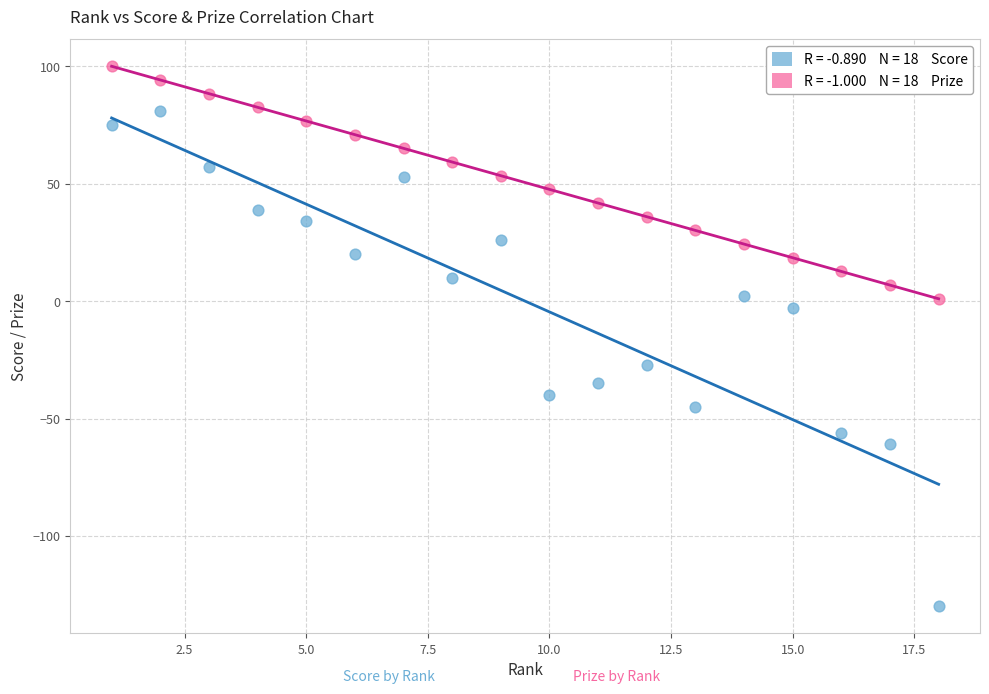

Across all data points, what is the range of X values (max minus min)?

17.0